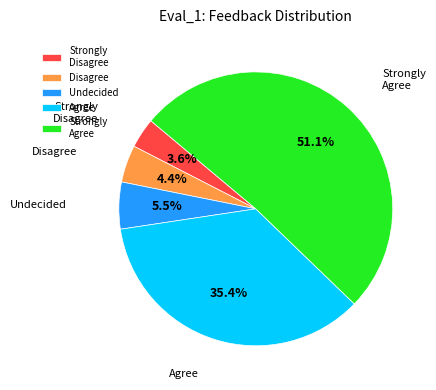

Combined, what portion of the pie is Agree and Disagree?

39.8%